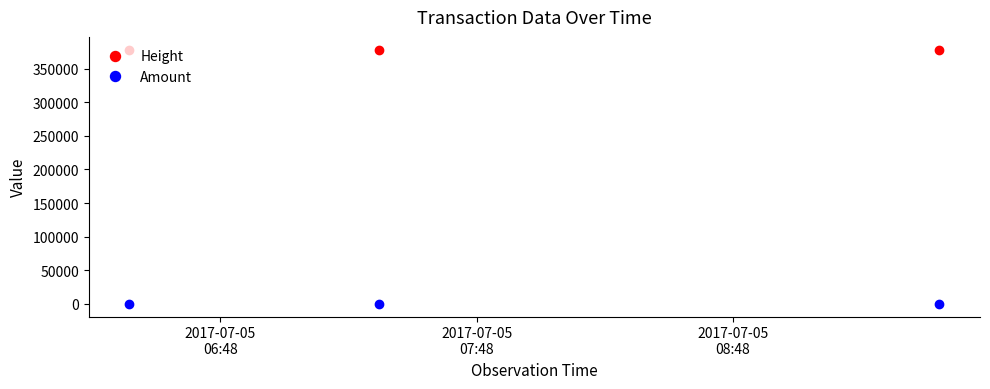

What is the lowest value of the Height series?

378391